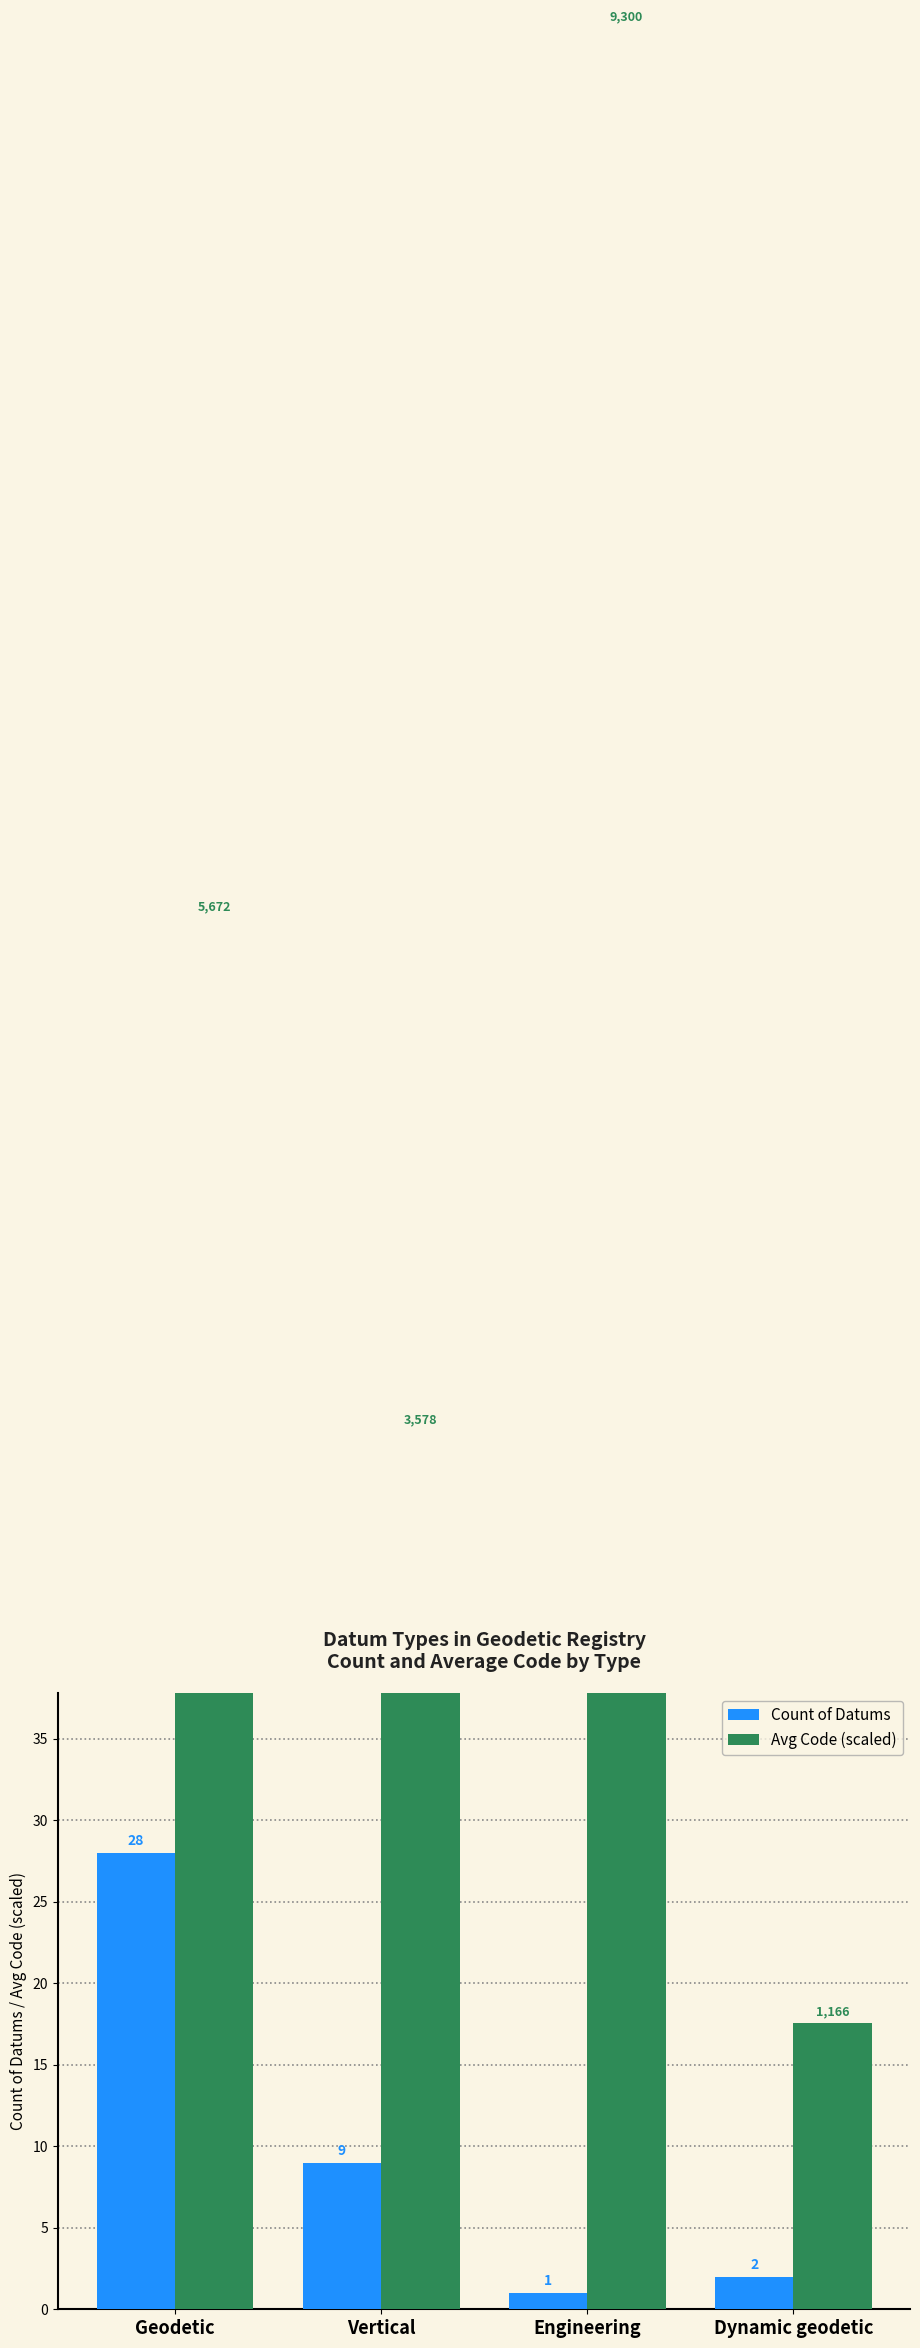

What are all the series names shown in the legend?

Count of Datums, Avg Code (scaled)